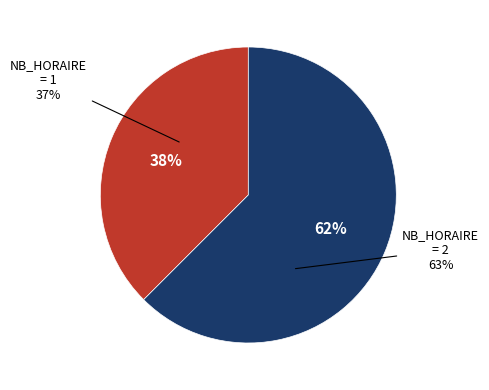

Does 11 represent more than half of the total?

No